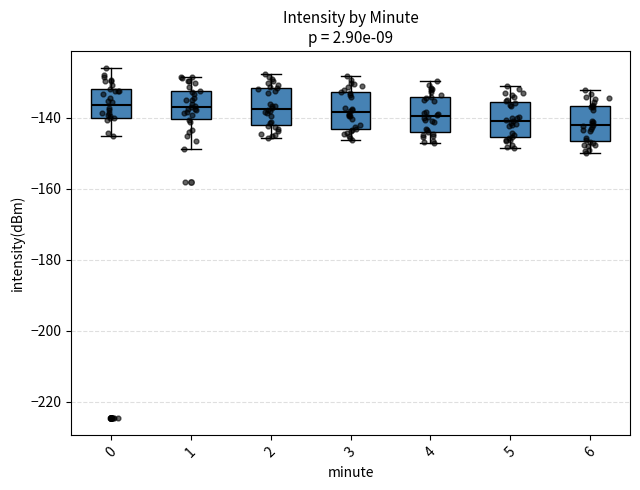

Reading left to right, read every box against the y-axis: the position of its median line, the range the box covers, and the ends of its whiskers. The values are not printed on the chart, so give them approximately, as read against the axis.

0: median -136, box -140 to -132, whiskers -146 to -126
1: median -138, box -140 to -132, whiskers -148 to -128
2: median -138, box -142 to -132, whiskers -146 to -128
3: median -138, box -144 to -132, whiskers -146 to -128
4: median -140, box -144 to -134, whiskers -148 to -130
5: median -140, box -146 to -136, whiskers -148 to -130
6: median -142, box -146 to -136, whiskers -150 to -132